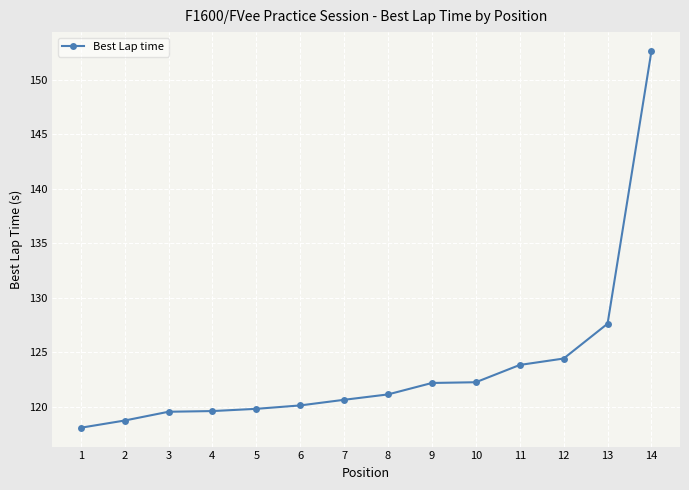

Between 12 and 13, which is larger?

13